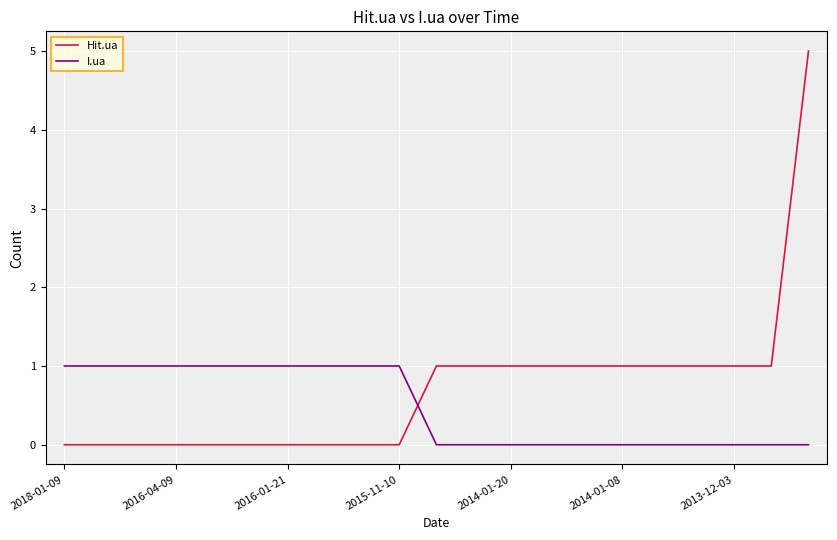

List the series in order of their overall mean, highest first.

Hit.ua, I.ua